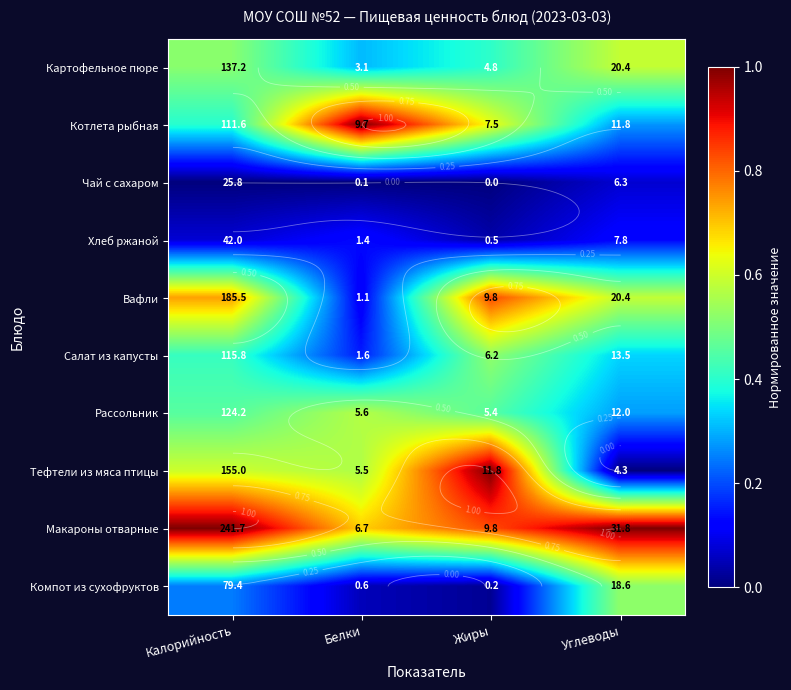

Rank the categories by Салат из капусты value from highest to lowest.

Жиры, Калорийность, Углеводы, Белки